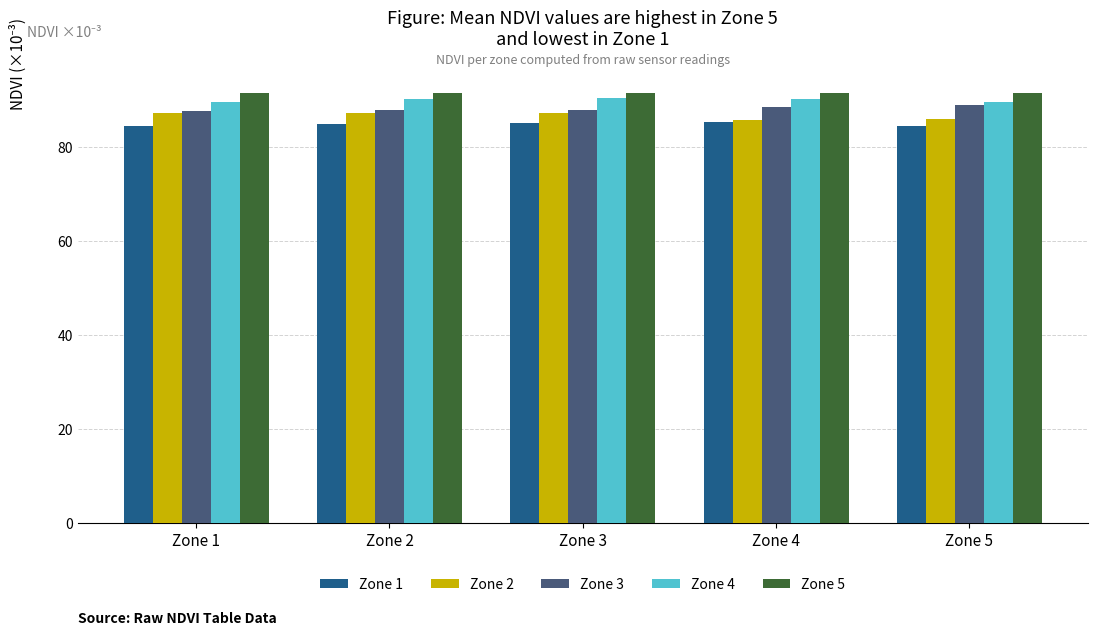

Which series has the largest total across all categories?

Zone 5